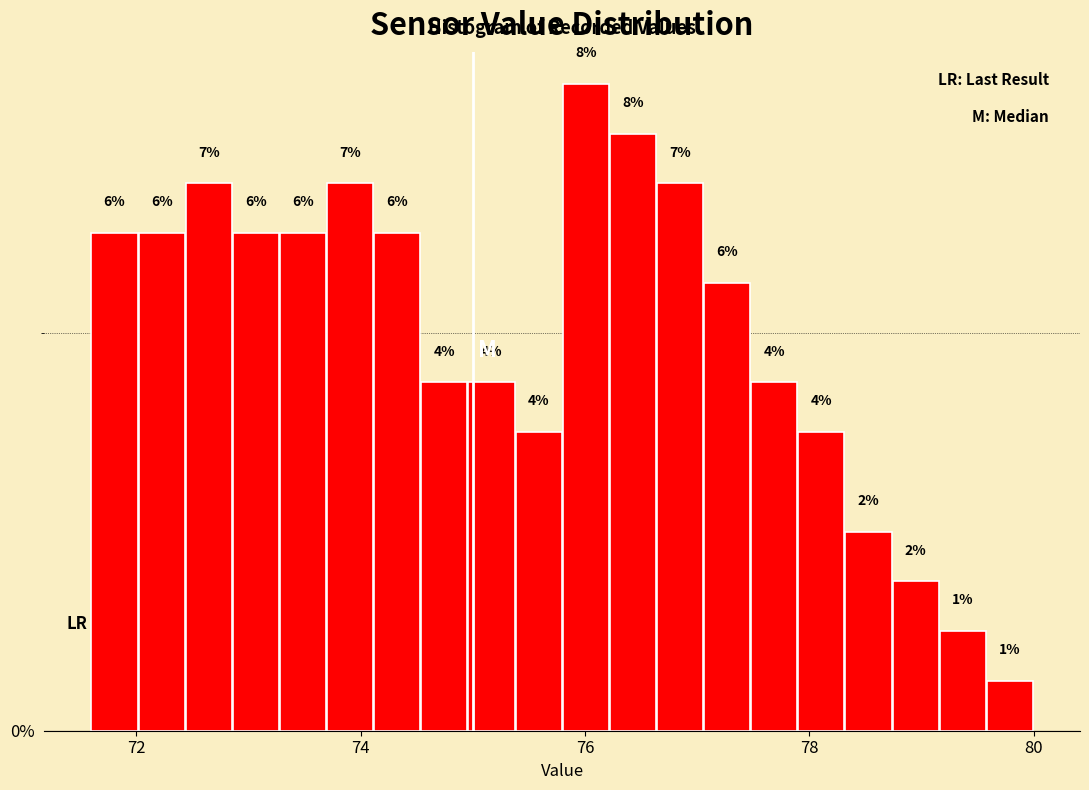

Around what value on the x-axis is the tallest bar? Give the approximate position of its centre, as read against the axis.

76.0